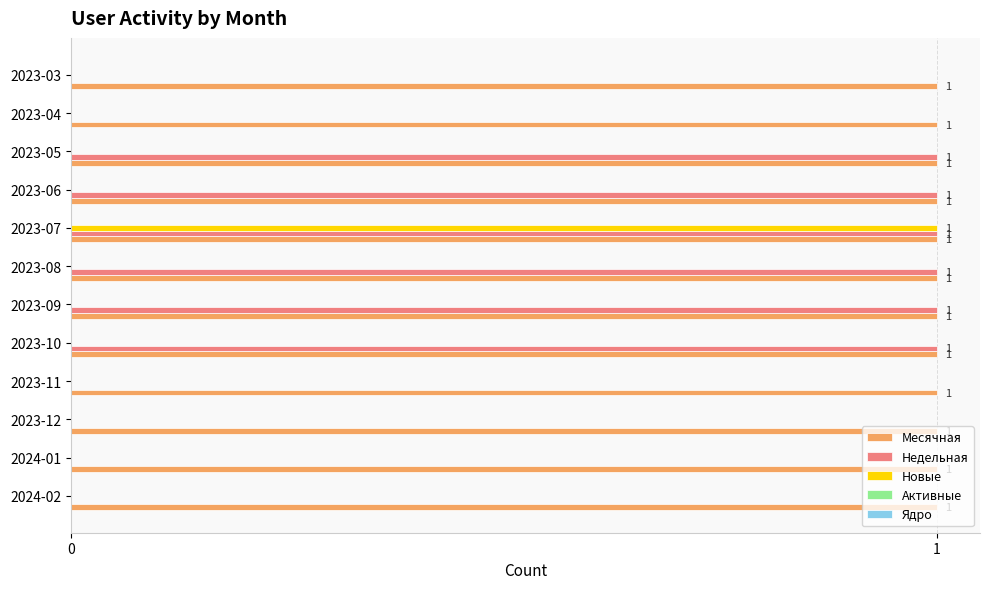

Between 2024-02 and 2023-08, which series saw the biggest shift?

Недельная